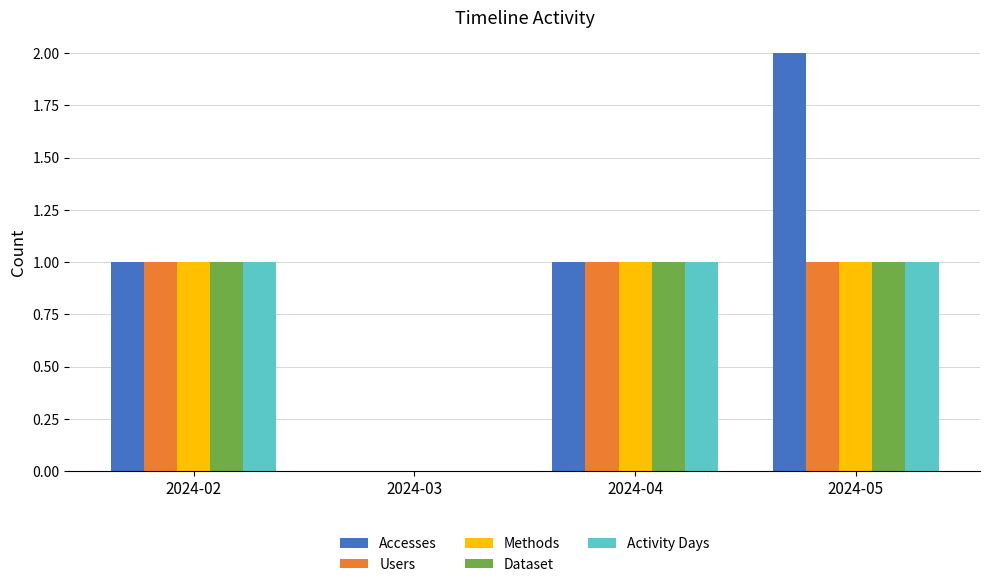

Is it true that Activity Days equals 0 at 2024-03?

True